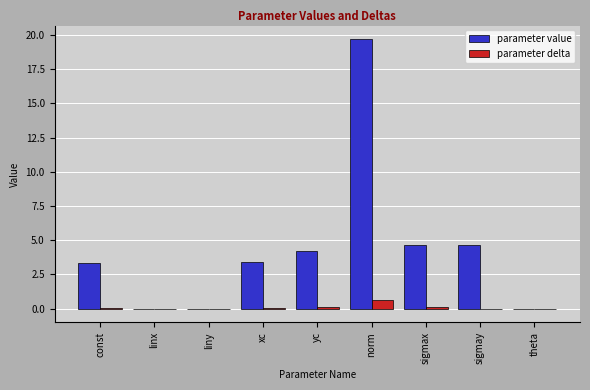

The value of parameter value at norm is 19.7. True or false?

True